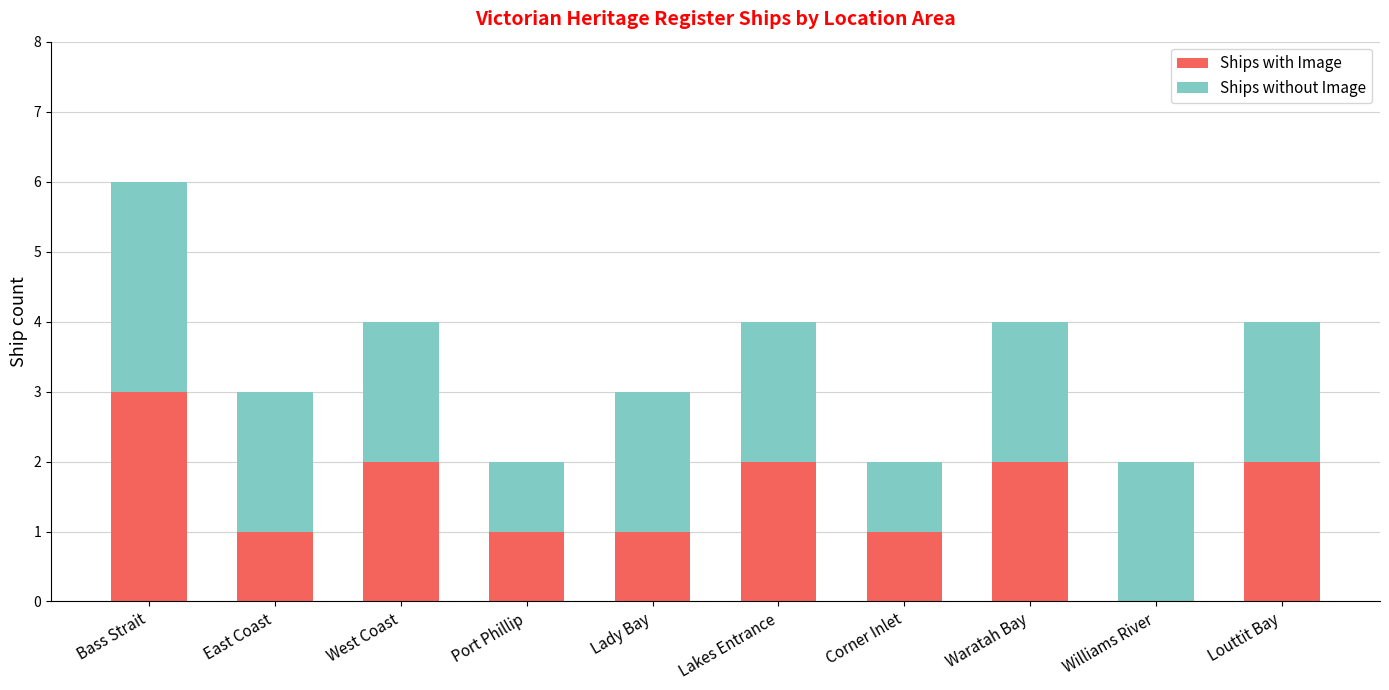

What is the total value across all series at Waratah Bay?

4